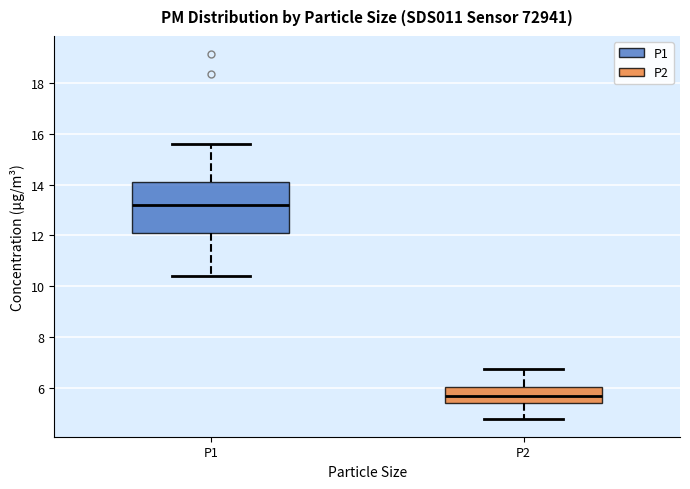

Which box's median line is the highest?

P1